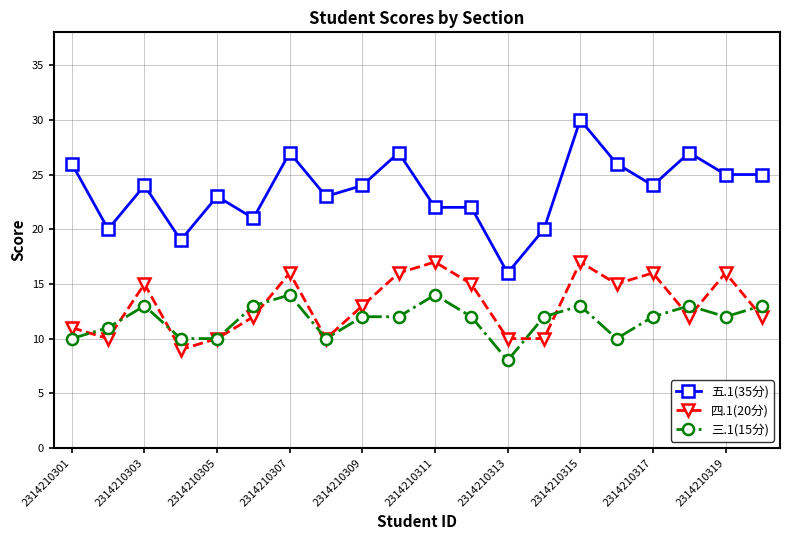

At how many categories does at least one series exceed 28?

1